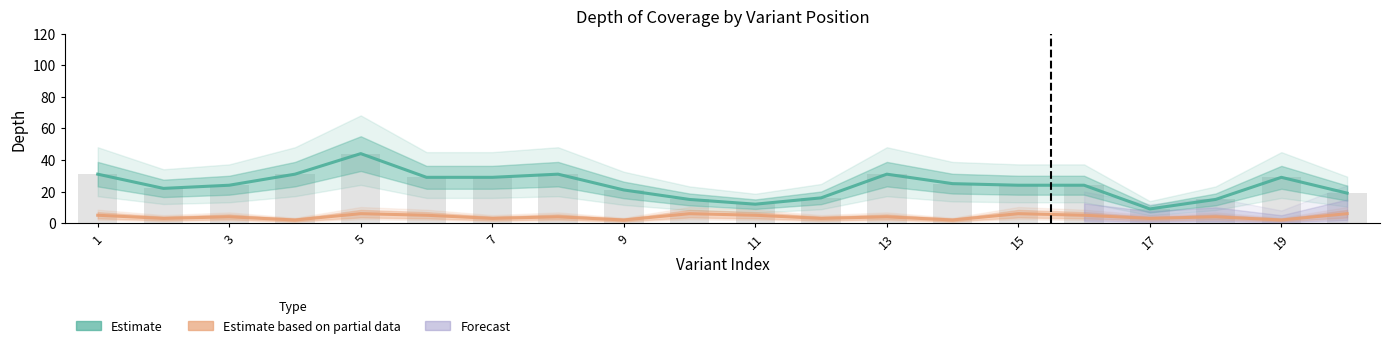

The value of Estimate at 11 is 20. True or false?

False